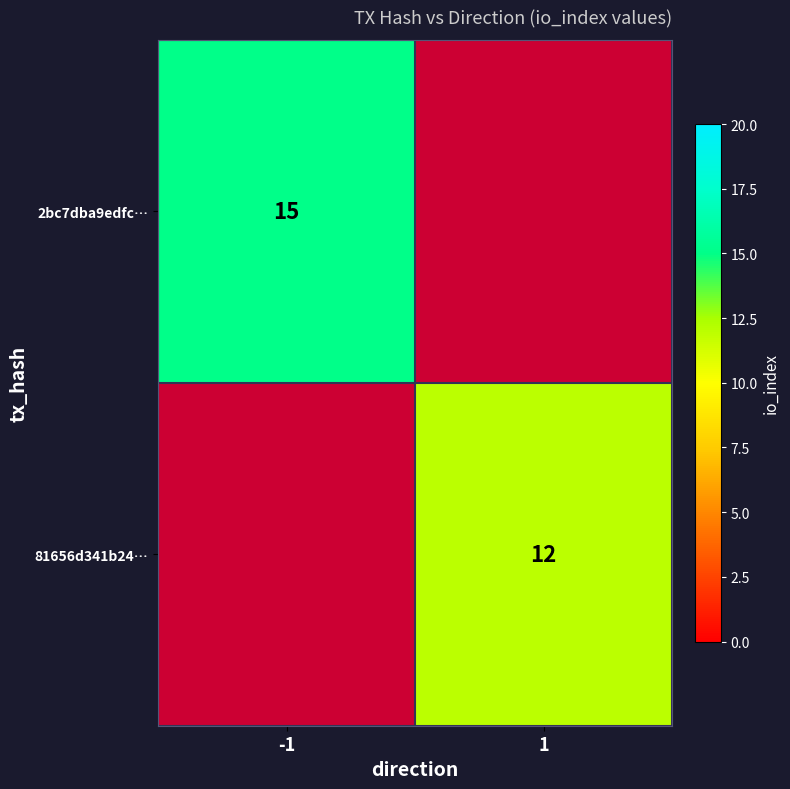

What is the greatest value displayed?

15.0